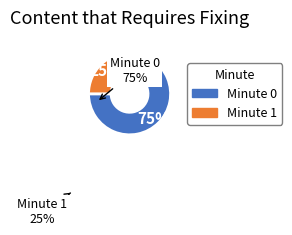

What is the smallest slice in the pie chart?

Minute 1